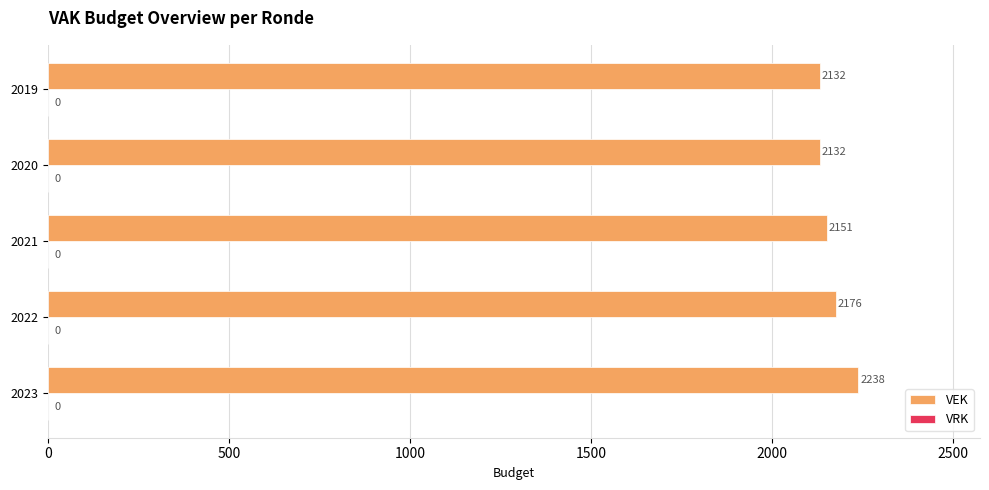

True or false: the data shows 2151 at 2021.

True